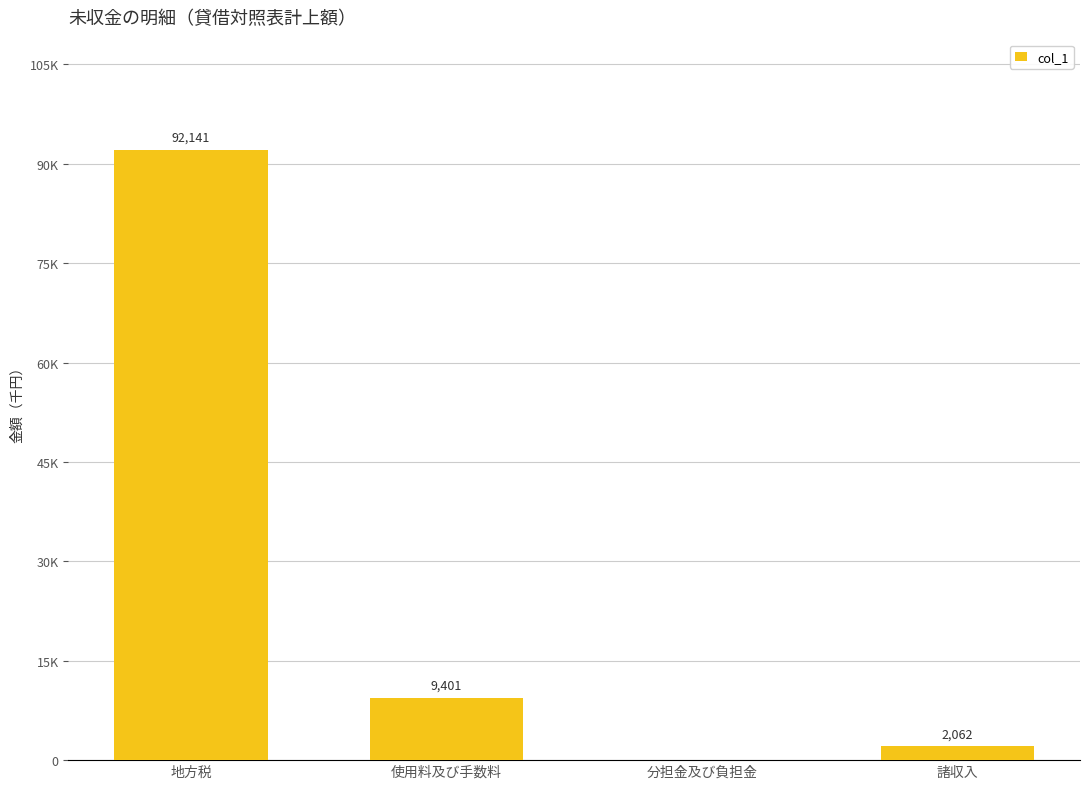

The value at 分担金及び負担金 is 0. True or false?

True